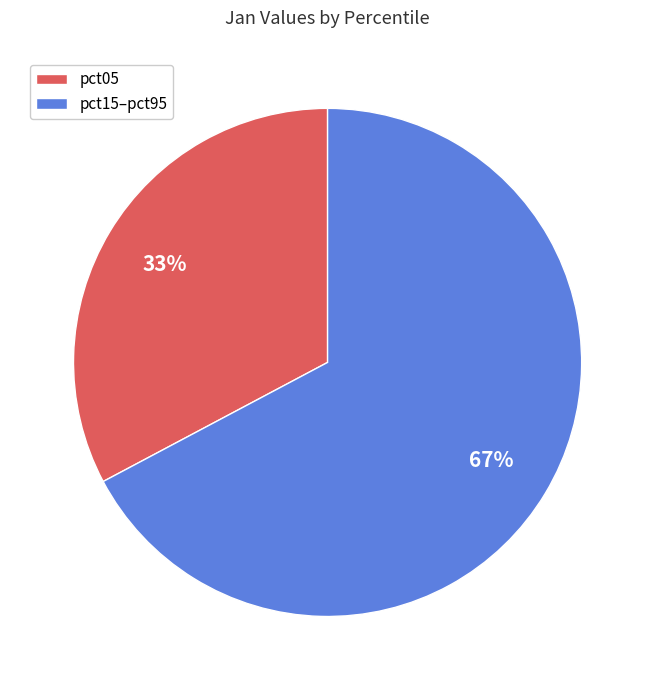

Rank the categories by value from lowest to highest.

pct05, pct15–pct95